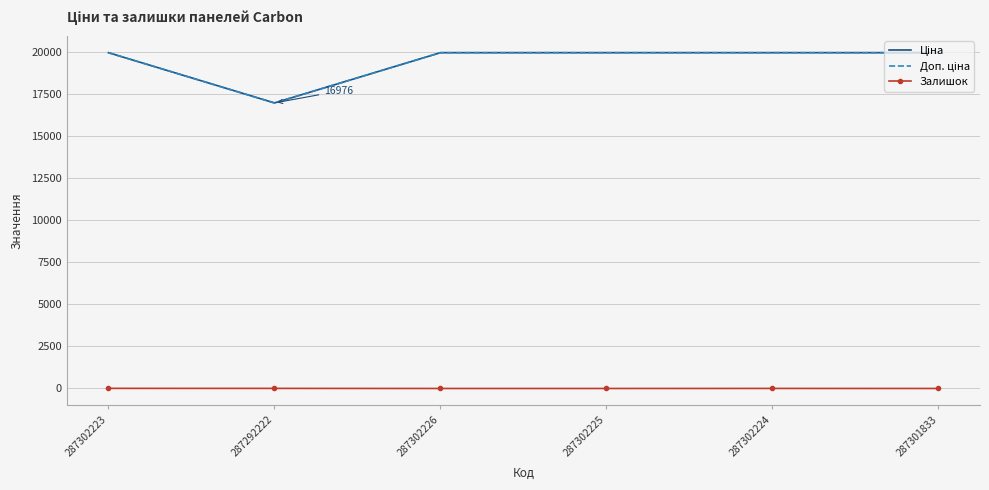

List the series in order of their peak value, lowest first.

Залишок, Ціна, Доп. ціна